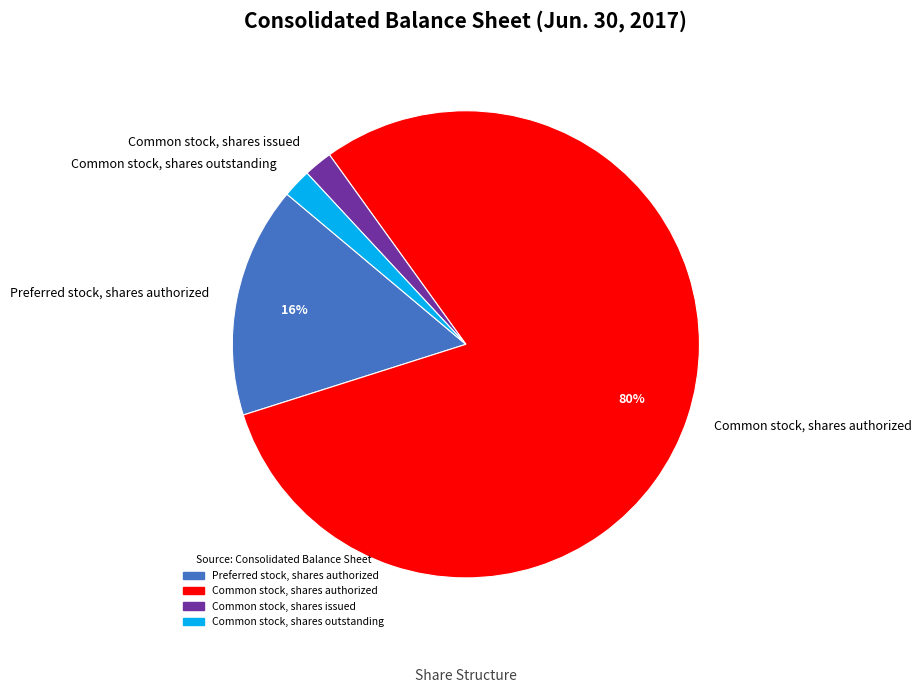

Is it true that Common stock, shares authorized is 80% of the pie?

True